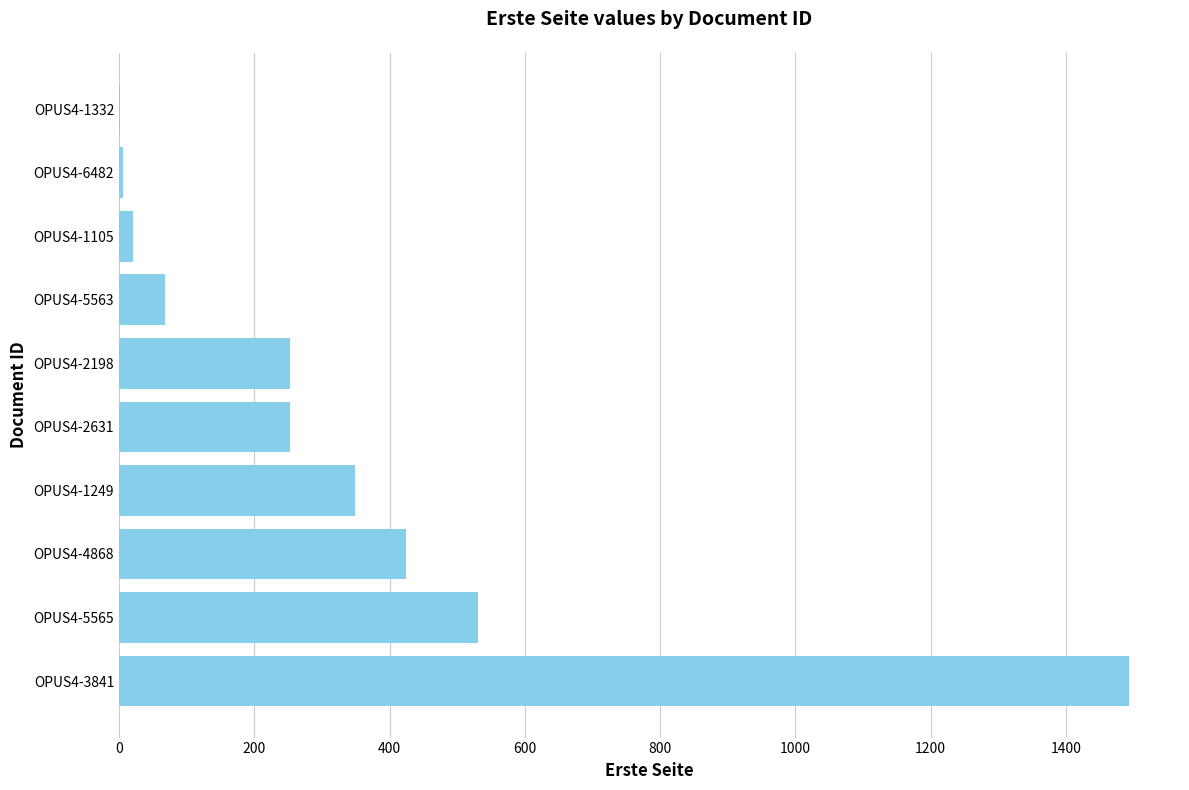

How many series are shown in this chart?

1